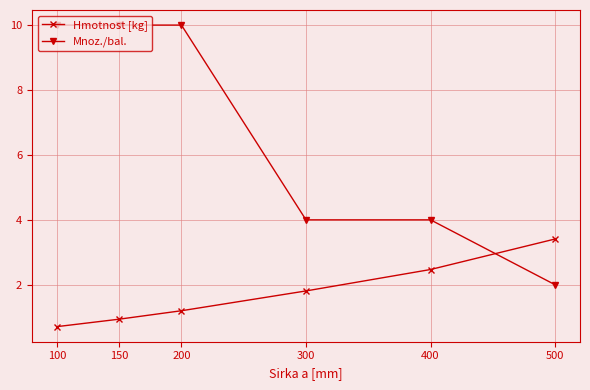

Is this an area chart (filled region under the line)?

No